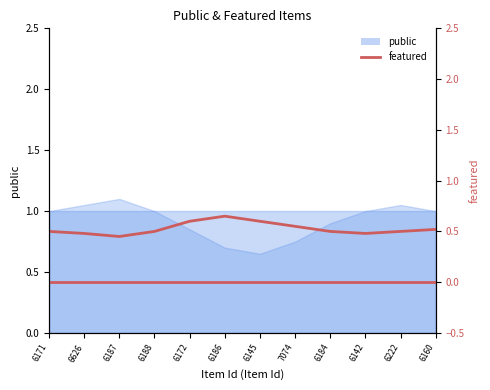

Rank the categories by value from highest to lowest.

6186, 6172, 6145, 7074, 6160, 6171, 6188, 6184, 6222, 6626, 6142, 6187